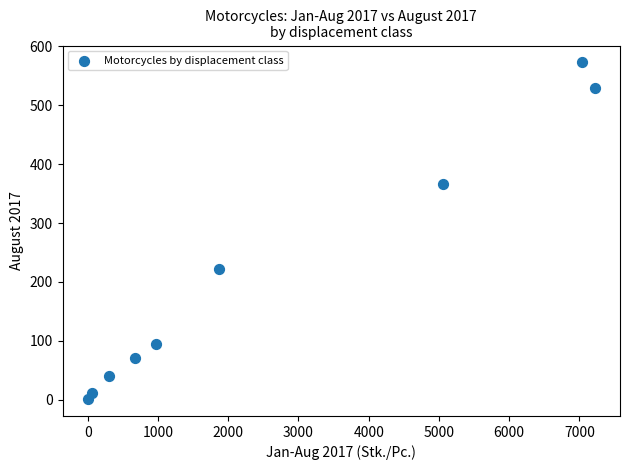

What Y value in the scatter plot is closest to 287?

222